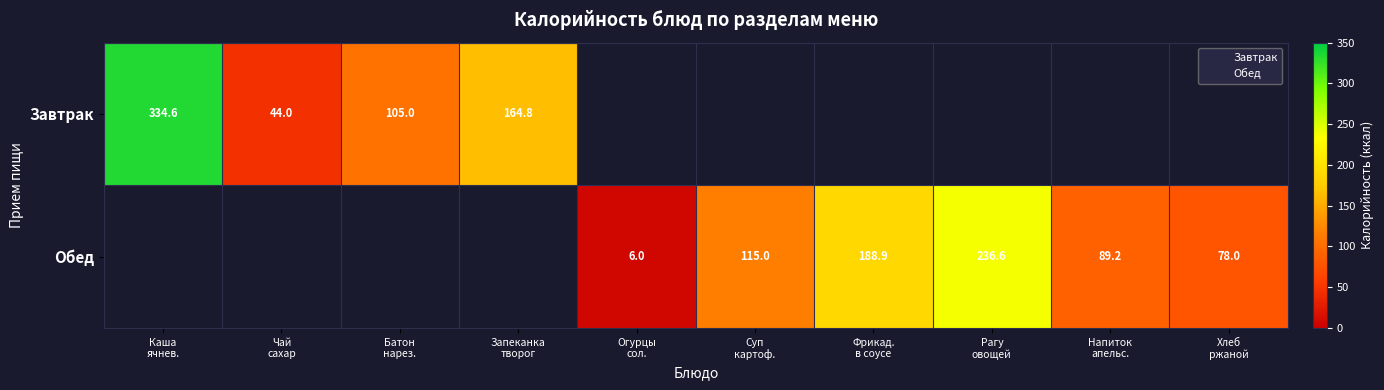

Is the value of Завтрак at Рагу овощей greater than the value of Обед at Хлеб ржаной?

No